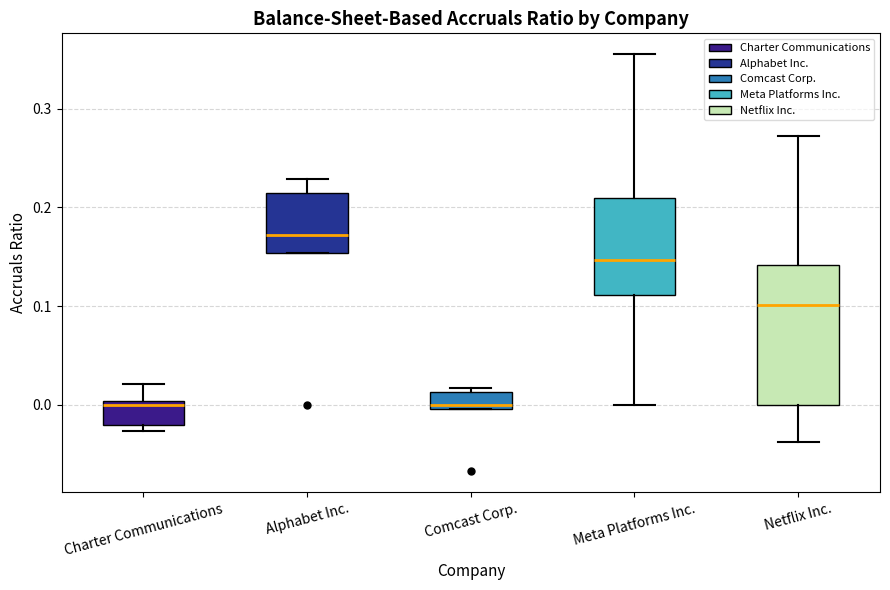

Reading left to right, transcribe this box plot: for each box, give where its median line is, the range the box spans, and where its two whiskers end, as read against the y-axis. The values are not printed on the chart, so give them approximately, as read against the axis.

Charter Communications: median 0.00 (just below the box's upper edge), box -0.02 to 0.00, whiskers -0.03 to 0.02
Alphabet Inc.: median 0.17, box 0.15 to 0.21, whiskers 0.15 to 0.23
Comcast Corp.: median 0.00 (just above the box's lower edge), box 0.00 to 0.01, whiskers 0.00 to 0.02
Meta Platforms Inc.: median 0.15, box 0.11 to 0.21, whiskers 0.00 to 0.36
Netflix Inc.: median 0.10, box 0.00 to 0.14, whiskers -0.04 to 0.27